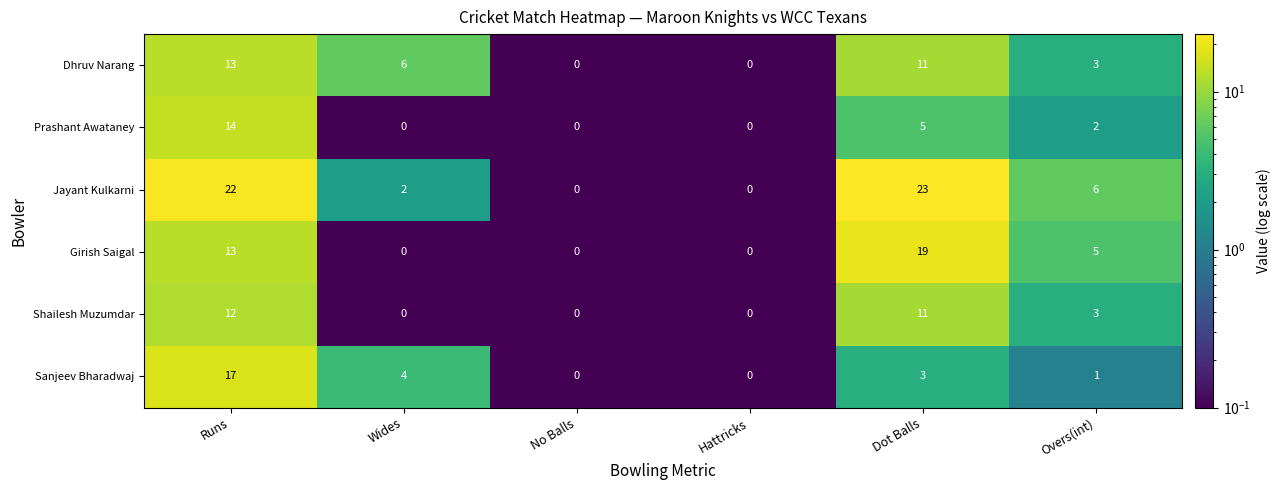

What is the average value of the Shailesh Muzumdar series?

4